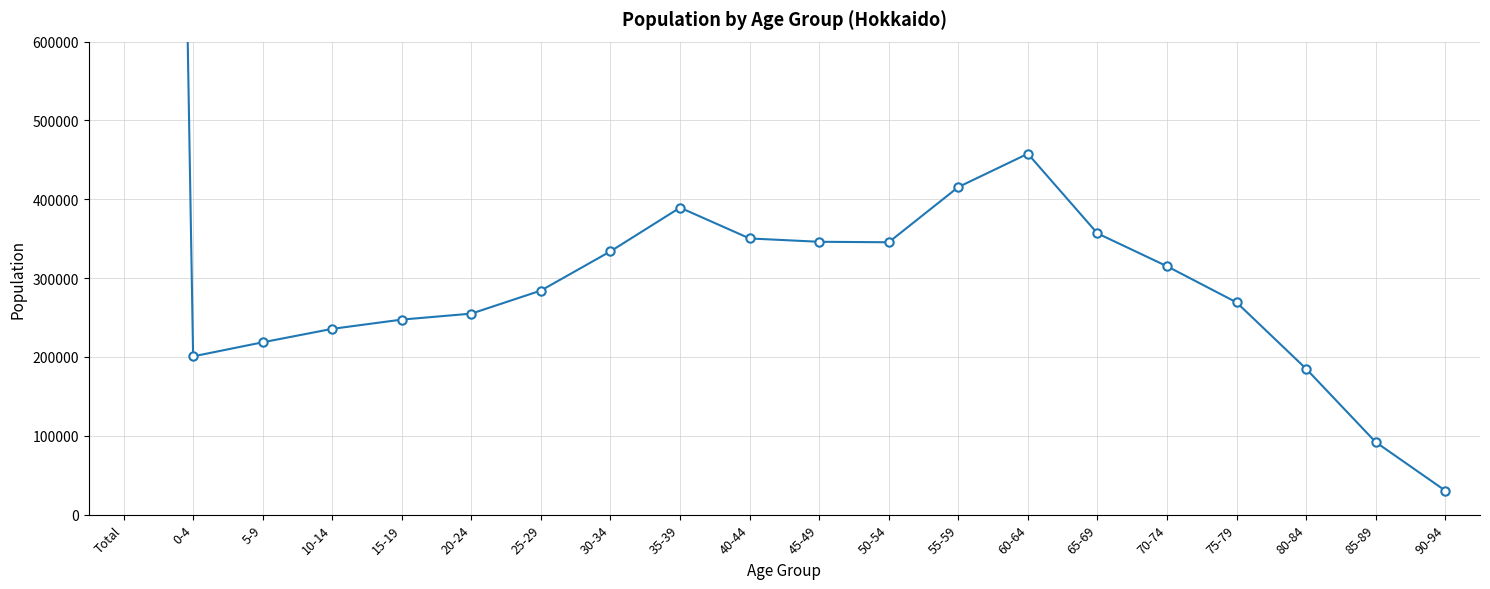

Which label corresponds to the smallest value in the chart?

90-94